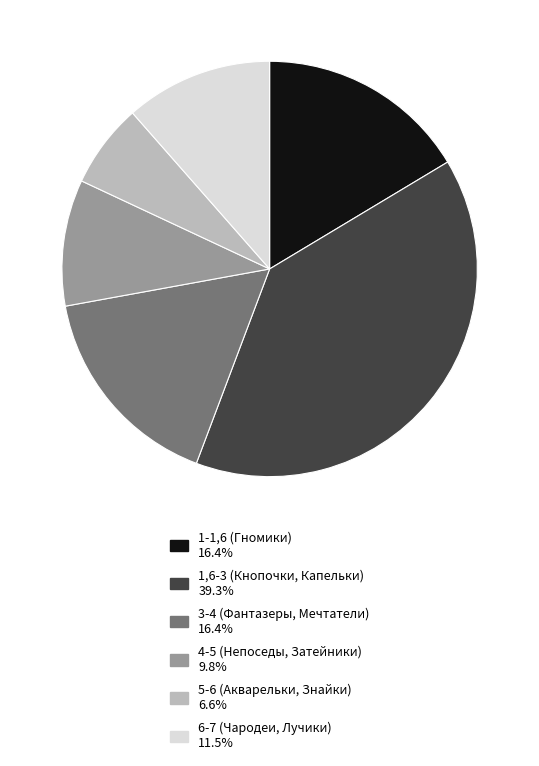

Do 1-1,6 (Гномики) and 6-7 (Чародеи, Лучики) together represent more than half of the pie?

No